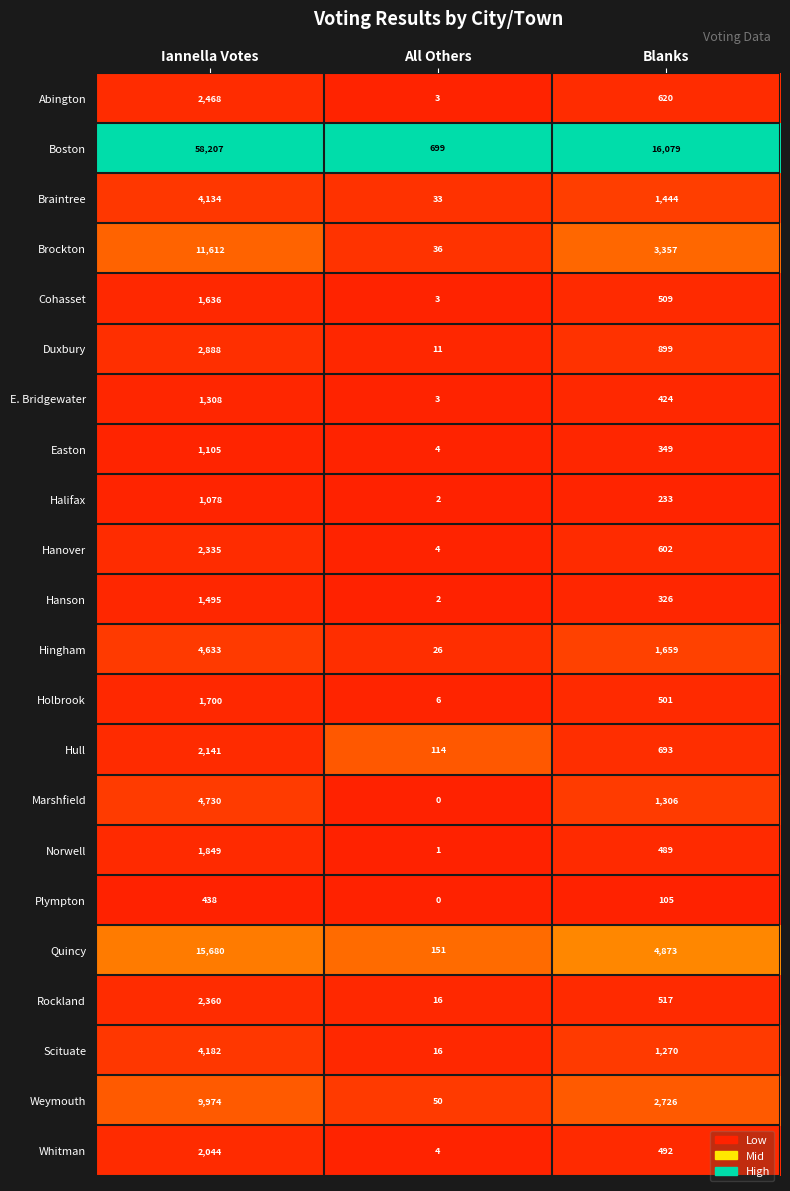

The value of Quincy at All Others is 151. True or false?

True